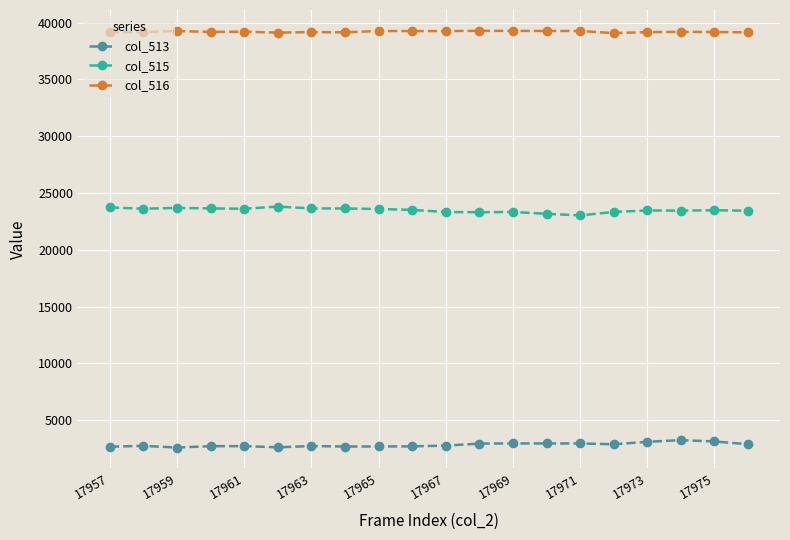

List the series in order of their overall mean, lowest first.

col_513, col_515, col_516